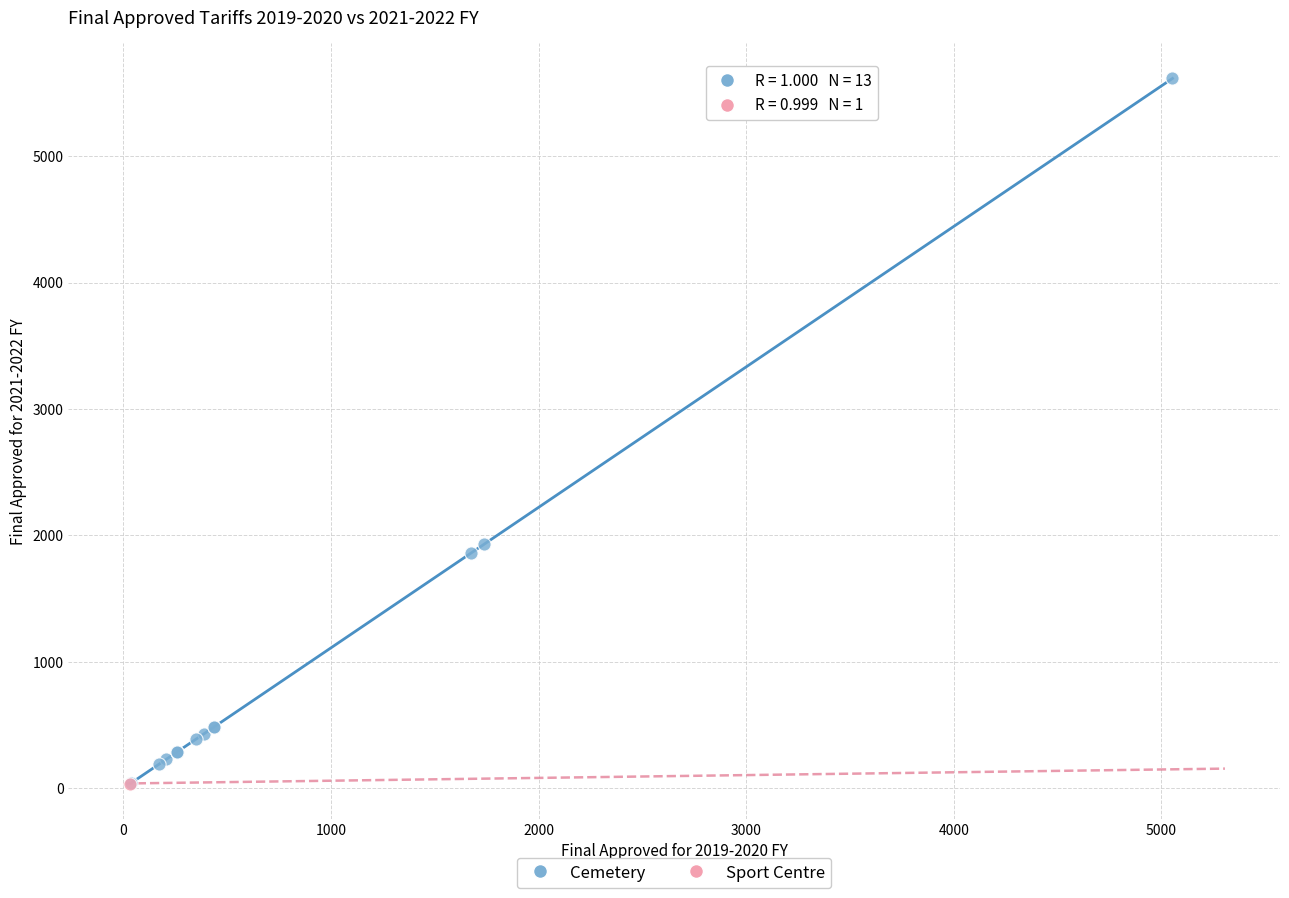

What are all the series names shown in the legend?

Cemetery, Sport Centre